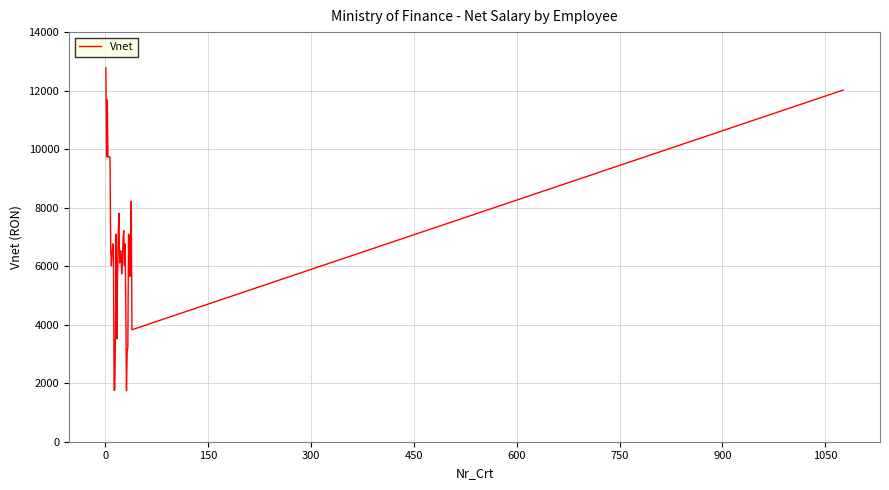

What is the difference between the maximum and minimum values?

11035